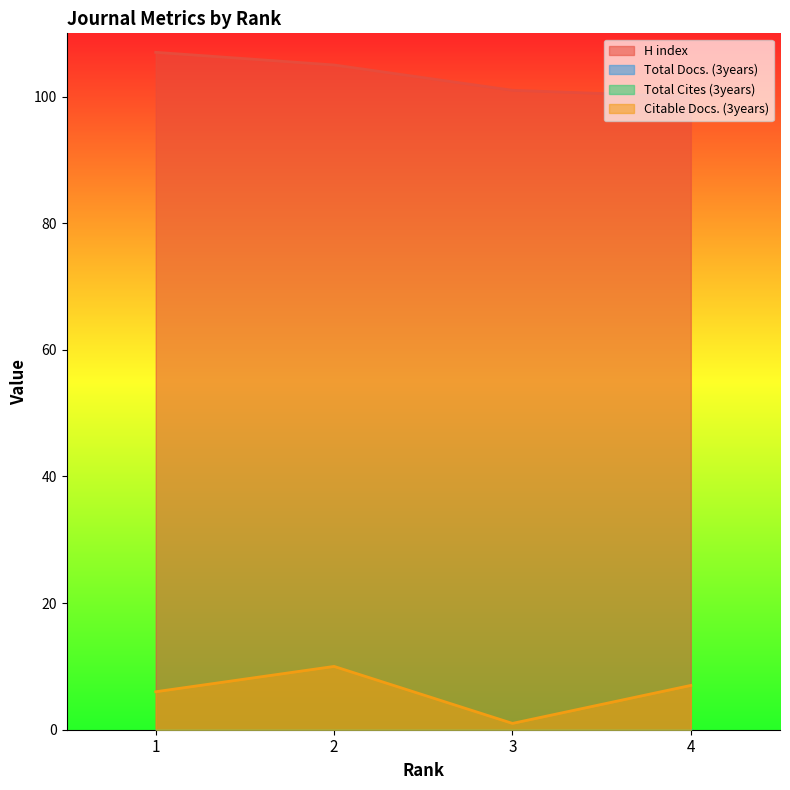

What is the sum of all Citable Docs. (3years) values?

24